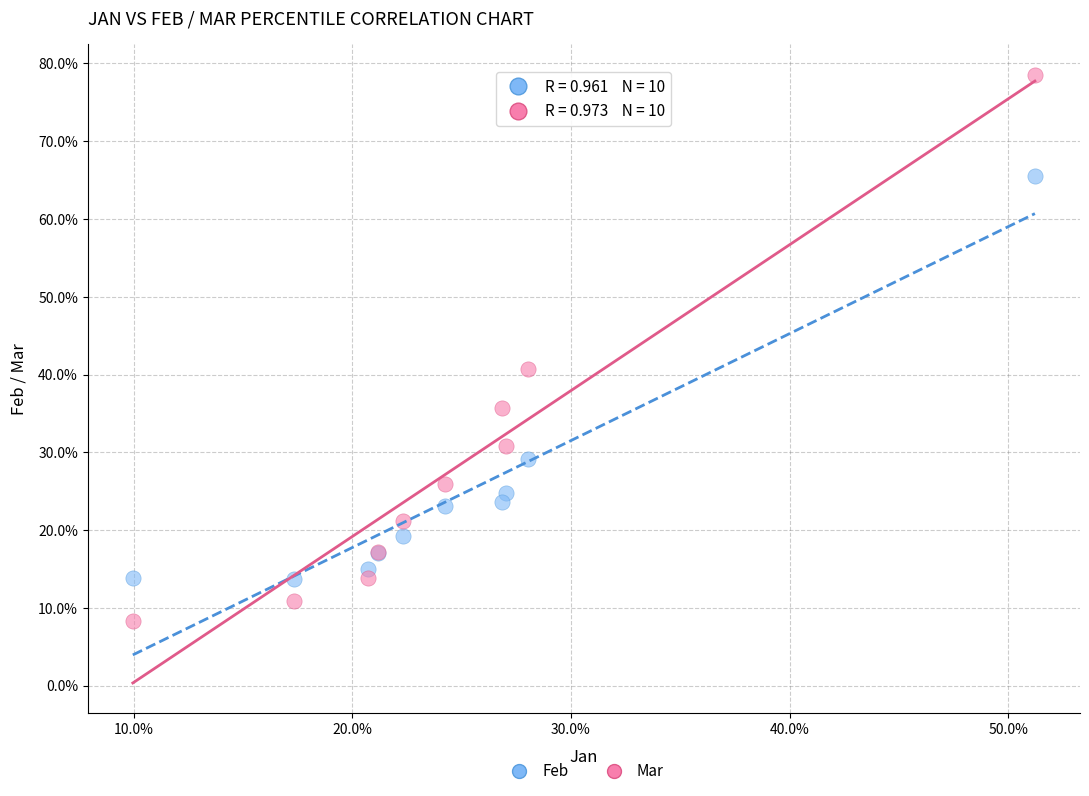

Which series has the largest Y range (max minus min)?

Mar